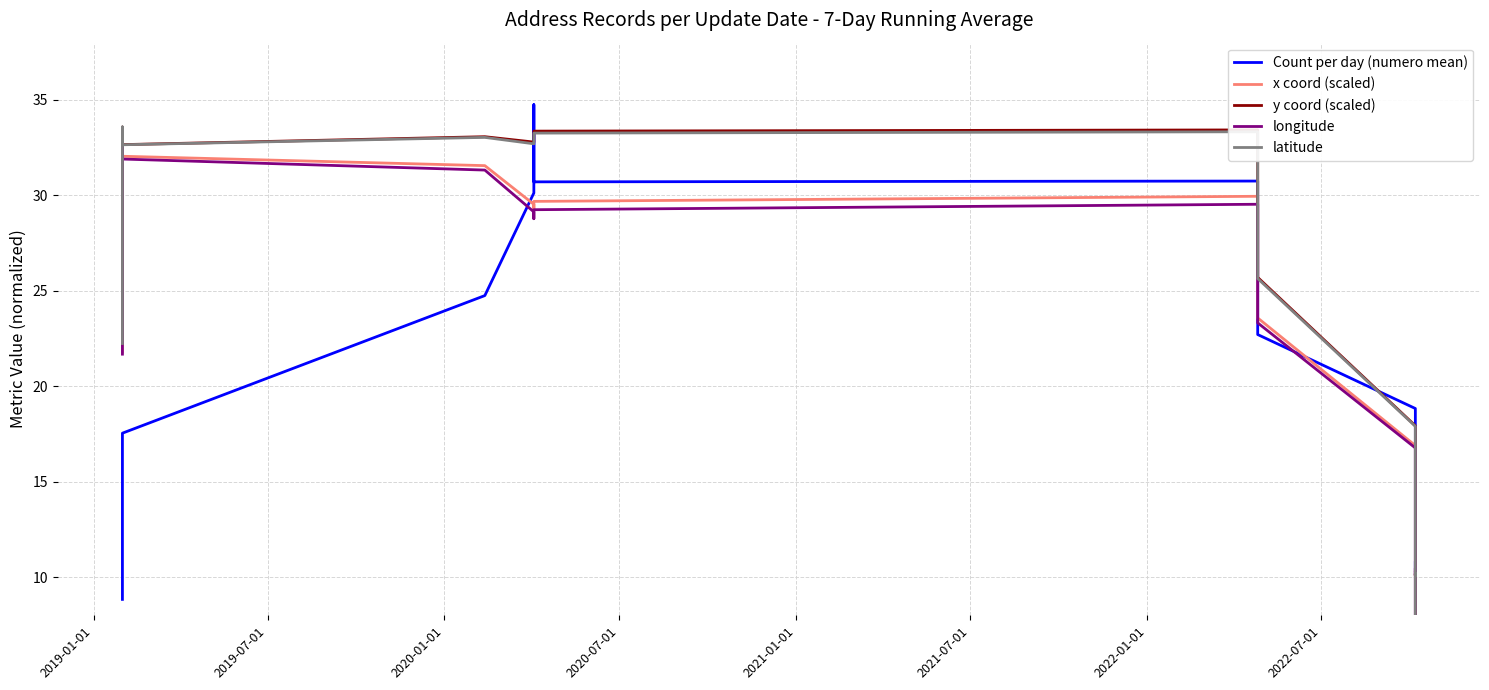

Reading right to left, list all the values displayed in this chart.

Count per day (numero mean): 7.2	10.8	10.5	10.5	10.1	10.2	10.4	10.6	10.8	18.8	22.7	30.8	30.7	34.8	30.1	24.8	17.5	15.0	8.8
x coord (scaled): 6.9	10.4	10.3	10.3	10.1	10.2	10.2	10.4	10.4	16.9	23.6	30.0	29.7	29.2	29.5	31.6	32.0	33.5	21.8
y coord (scaled): 6.8	10.2	10.1	10.1	10.1	10.1	10.1	10.2	10.2	17.9	25.7	33.4	33.4	33.2	32.8	33.1	32.7	33.6	22.2
longitude: 6.9	10.5	10.3	10.3	10.1	10.2	10.2	10.4	10.4	16.8	23.3	29.5	29.2	28.8	29.1	31.3	31.9	33.3	21.7
latitude: 6.8	10.2	10.1	10.2	10.1	10.1	10.1	10.2	10.2	17.9	25.6	33.3	33.3	33.0	32.7	33.0	32.7	33.6	22.2